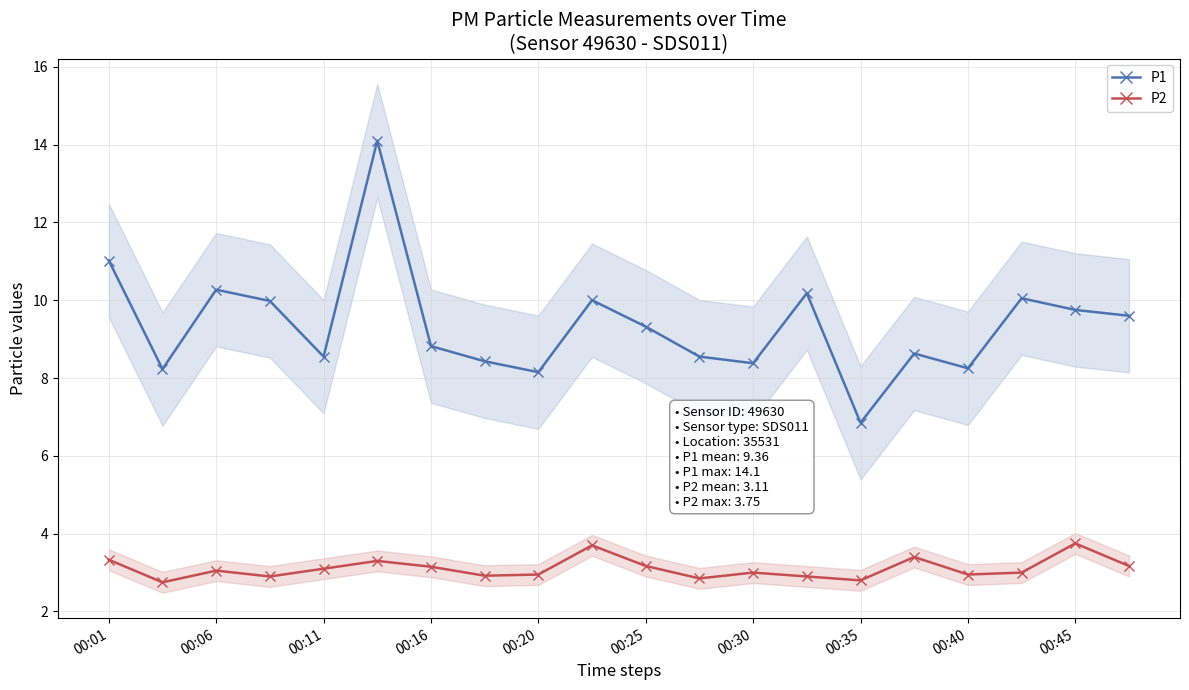

List the series in order of their peak value, highest first.

P1, P2